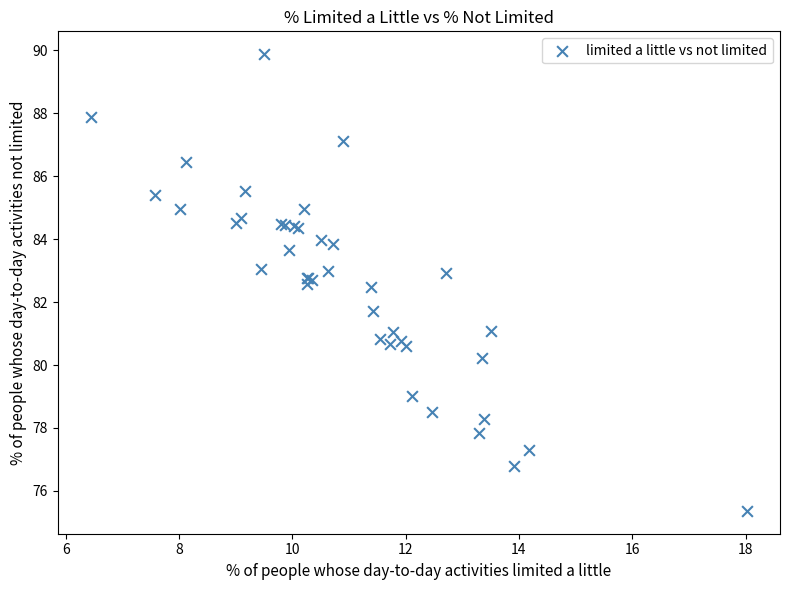

What Y value in the scatter plot is closest to 82?

81.7